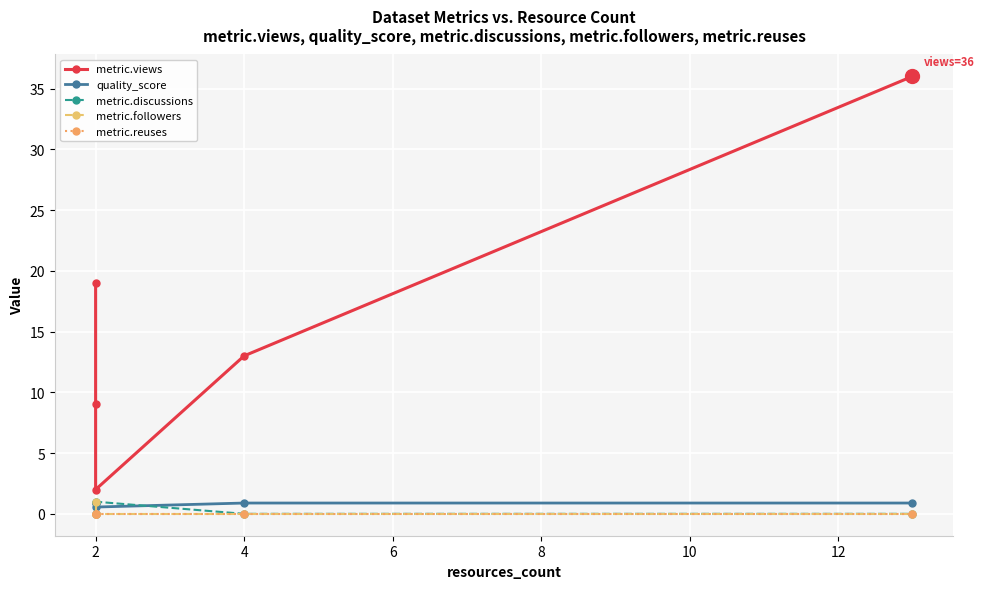

What is the highest value of the metric.discussions series?

1.0